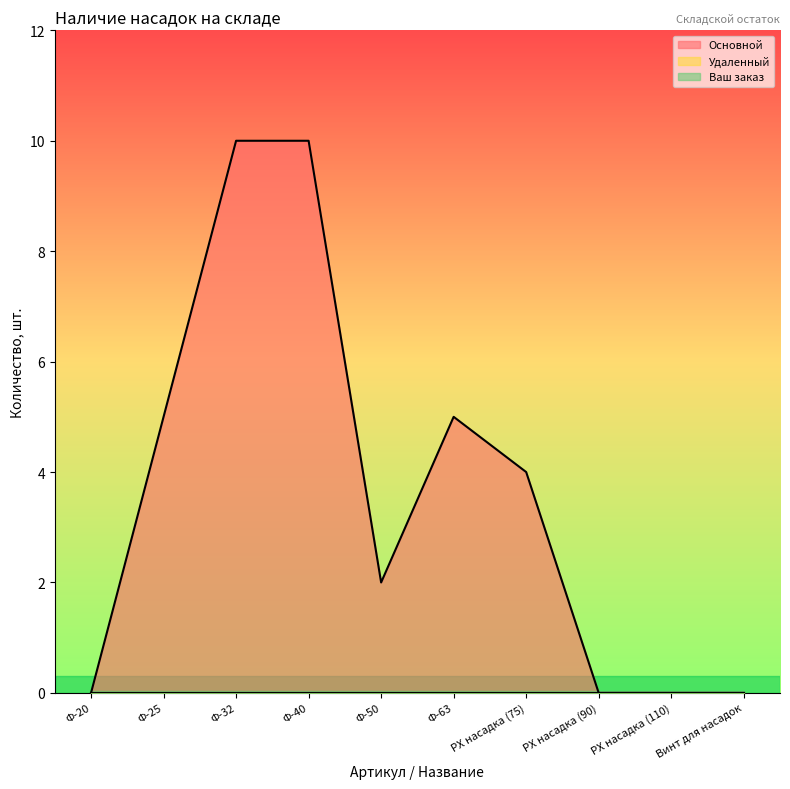

How many distinct data groups are displayed?

3